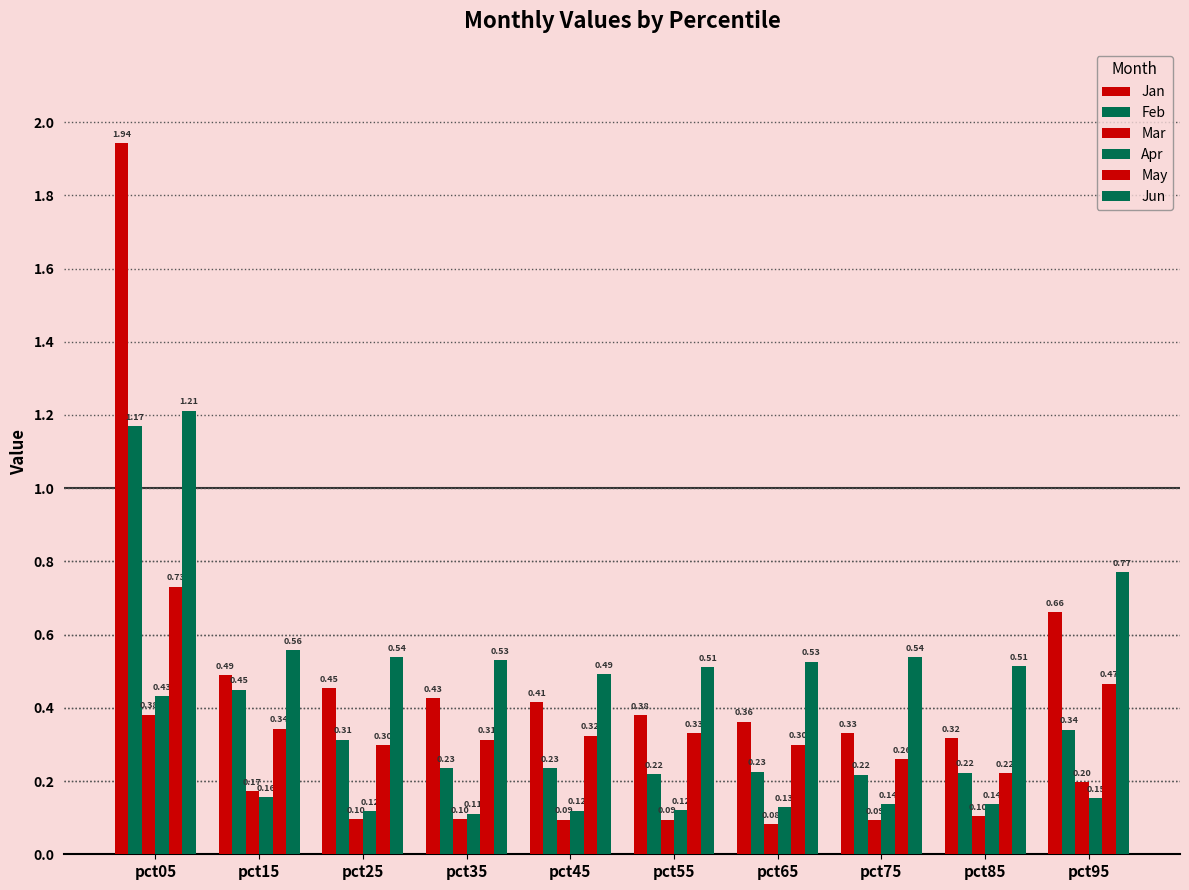

How many distinct data groups are displayed?

6